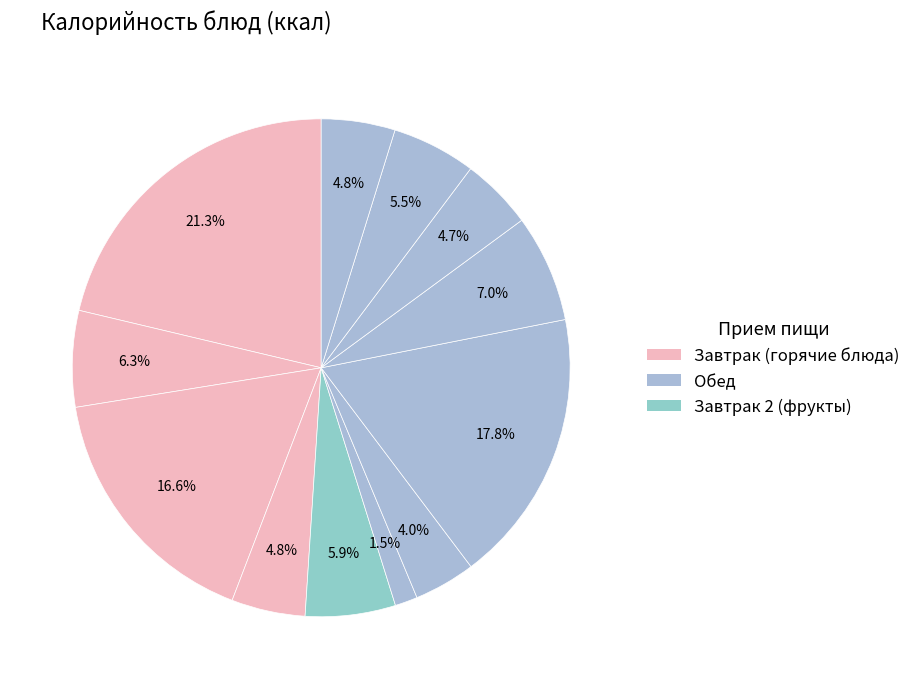

How many segments does this pie chart have?

12